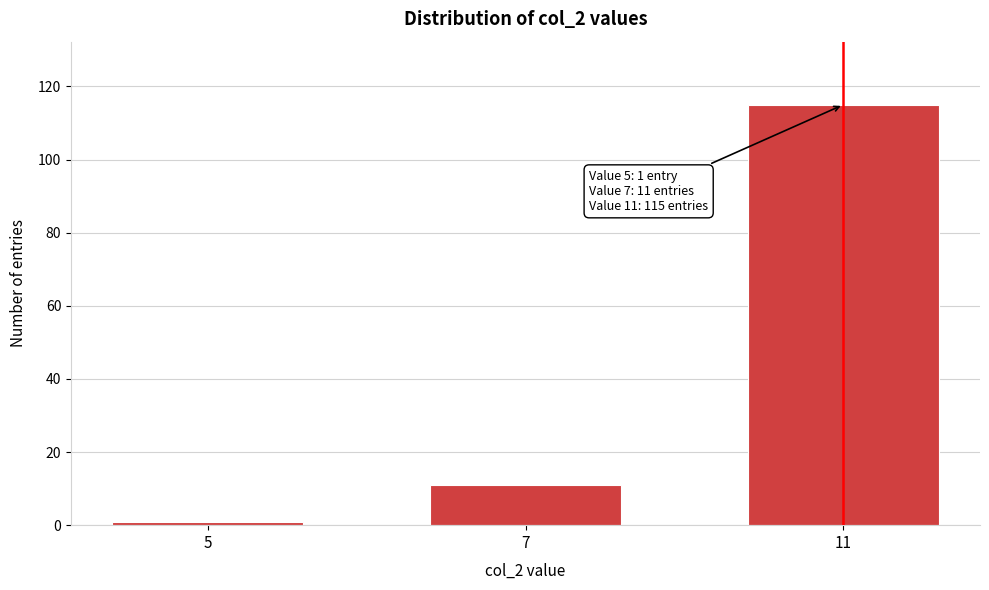

Reading left to right, what are all the values shown in this chart?

5=1	7=11	11=115